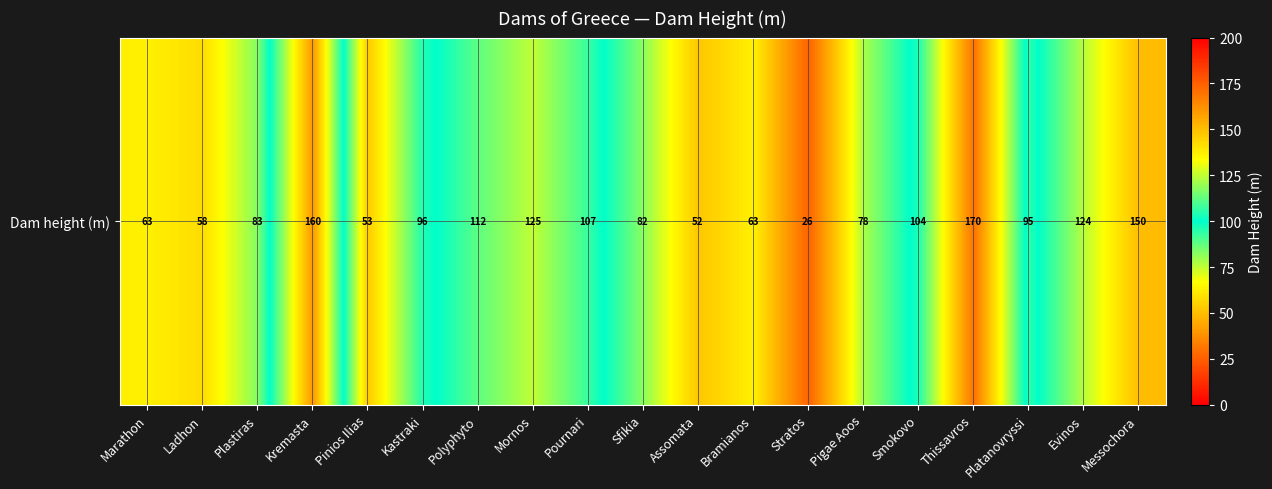

List the labels in order of value, largest first.

Thissavros, Kremasta, Messochora, Mornos, Evinos, Polyphyto, Pournari, Smokovo, Kastraki, Platanovryssi, Plastiras, Sfikia, Pigae Aoos, Marathon, Bramianos, Ladhon, Pinios Ilias, Assomata, Stratos